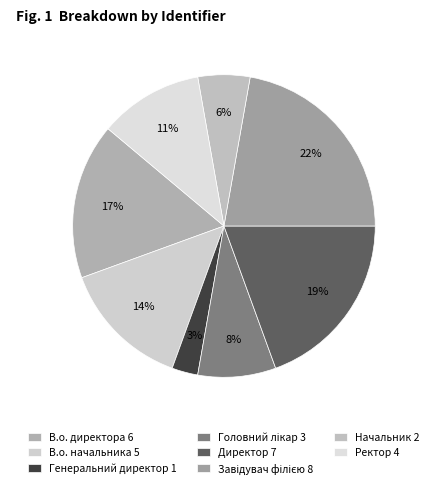

How many slices are in this pie chart?

8